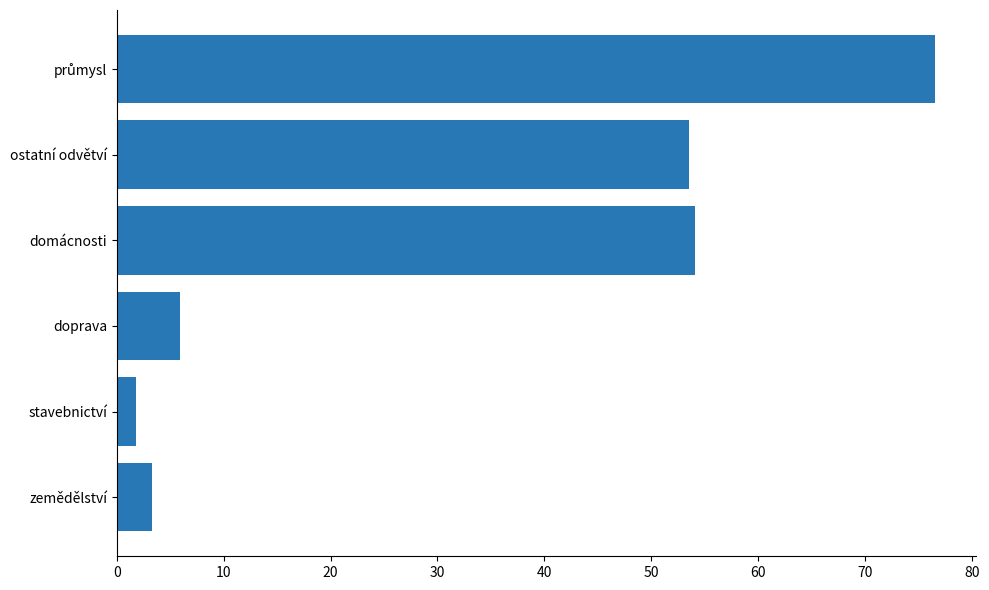

Does the chart contain any negative values?

No